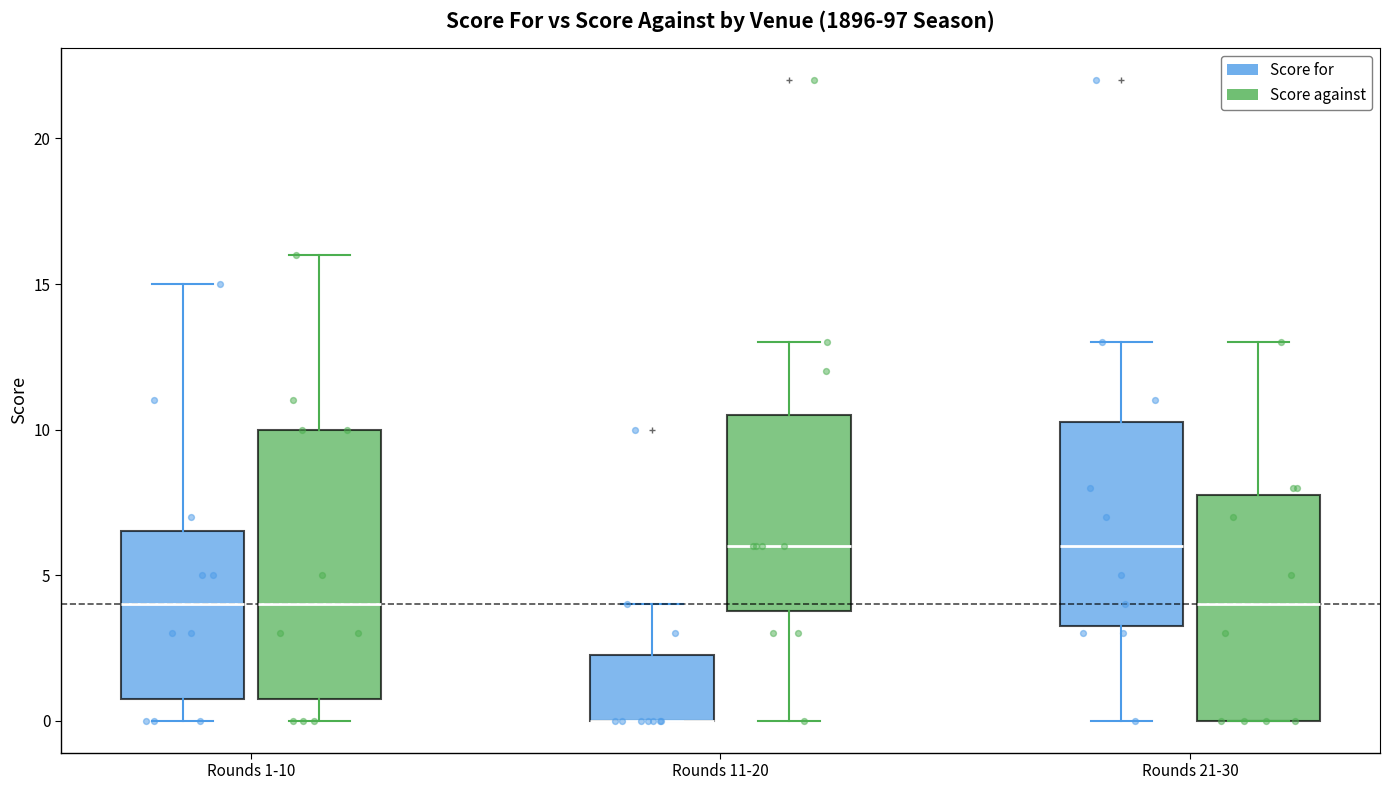

Comparing the boxes themselves (not the whiskers), which one is the tallest?

Rounds 1-10 (Score against)